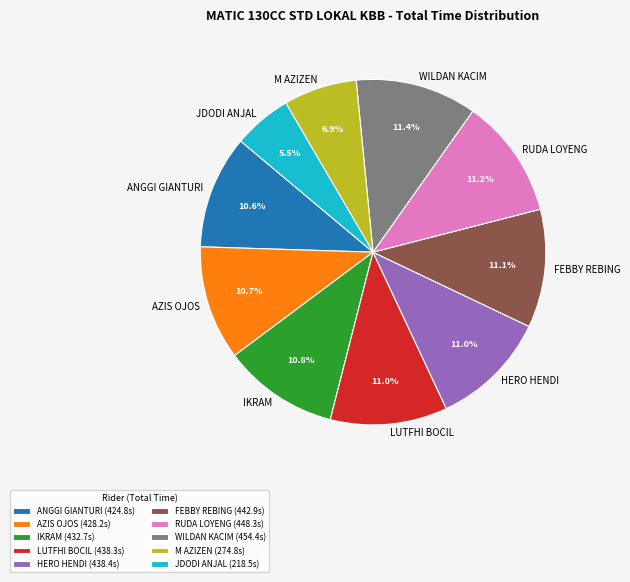

Does ANGGI GIANTURI account for over 50% of the chart?

No